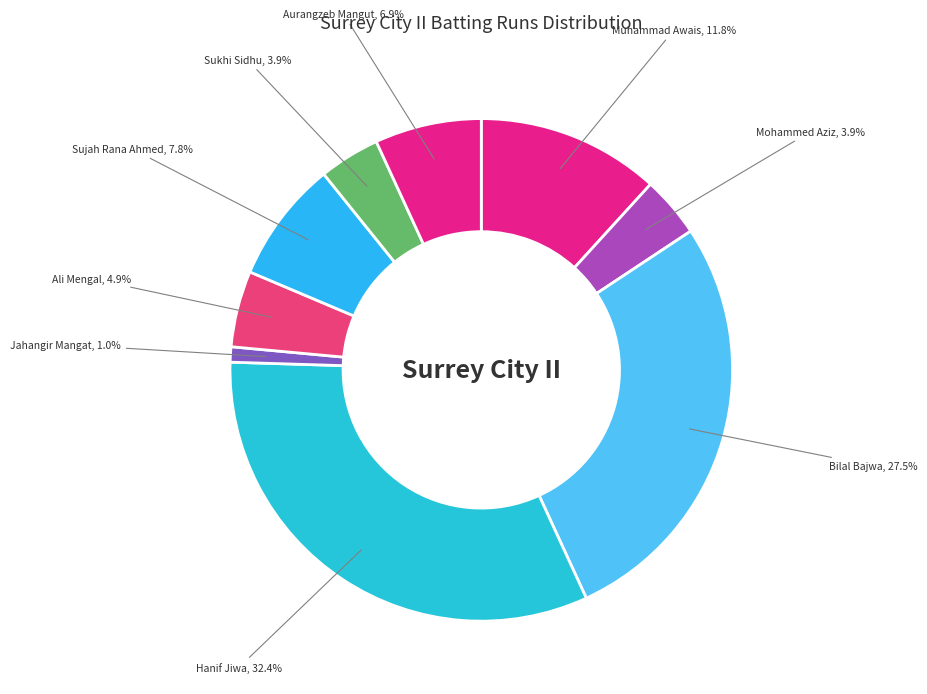

How many slices are in this pie chart?

9